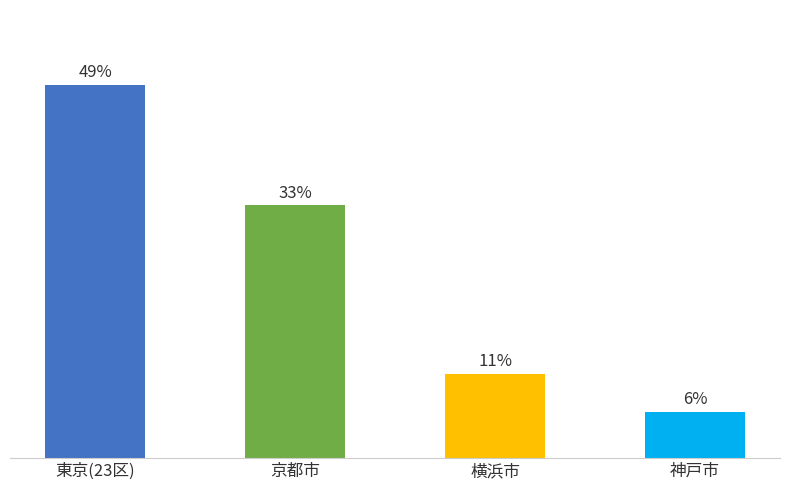

What is the difference between the maximum and minimum values?

43.2